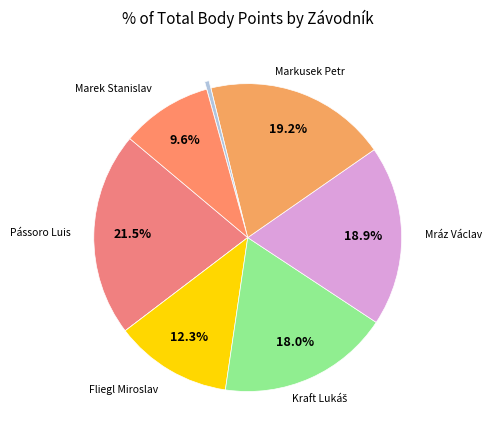

How many slices are in this pie chart?

8